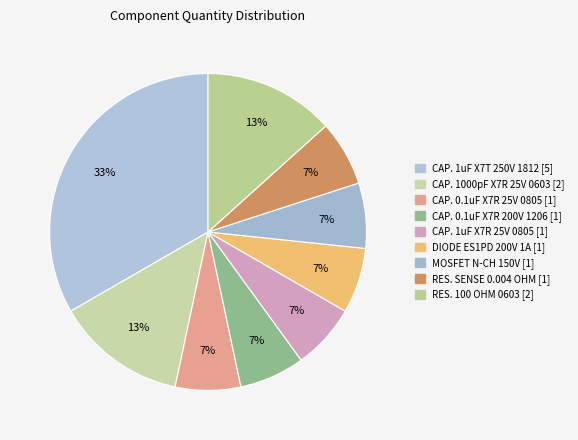

To the nearest percent, what is the combined percentage of CAP. 0.1uF X7R 200V 1206 [1] and CAP. 1uF X7R 25V 0805 [1]?

13%